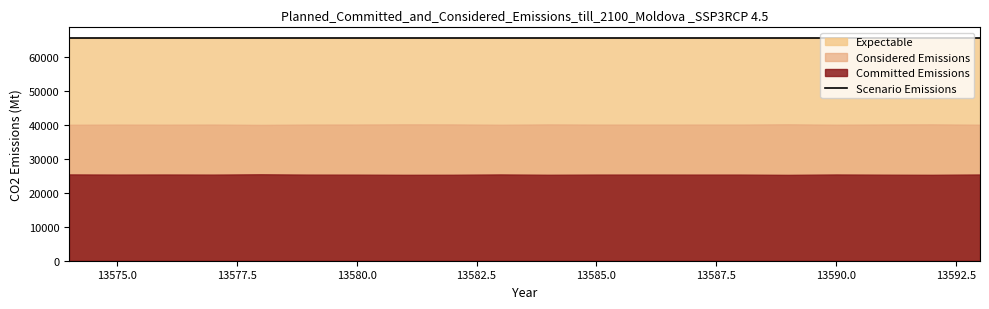

Which series has the largest total across all categories?

Expectable